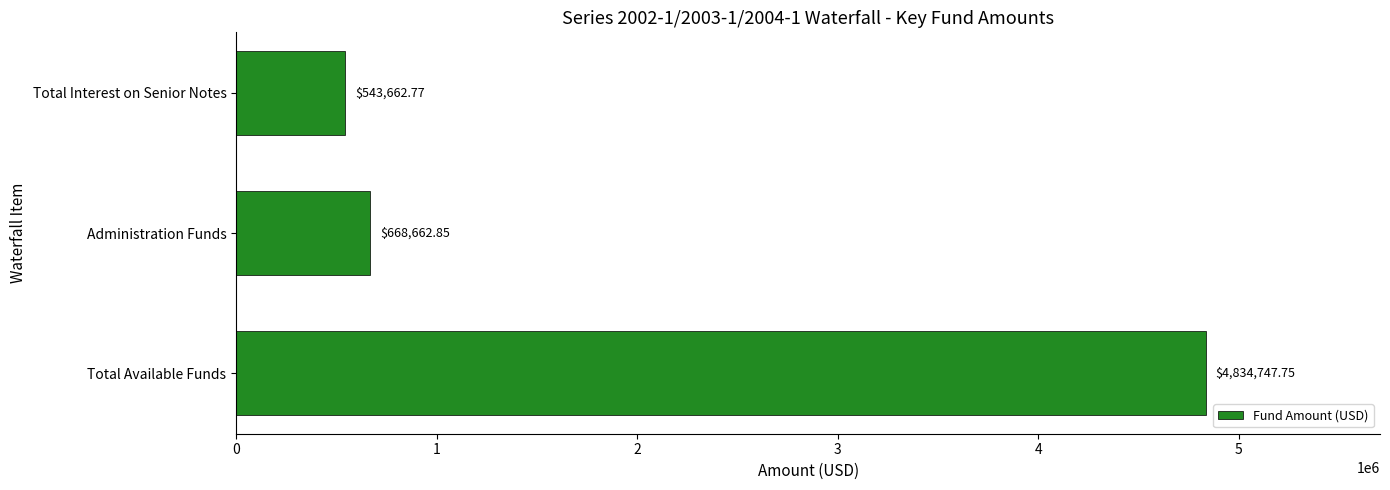

What is the change in value from Total Available Funds to Total Interest on Senior Notes?

-4291085.0